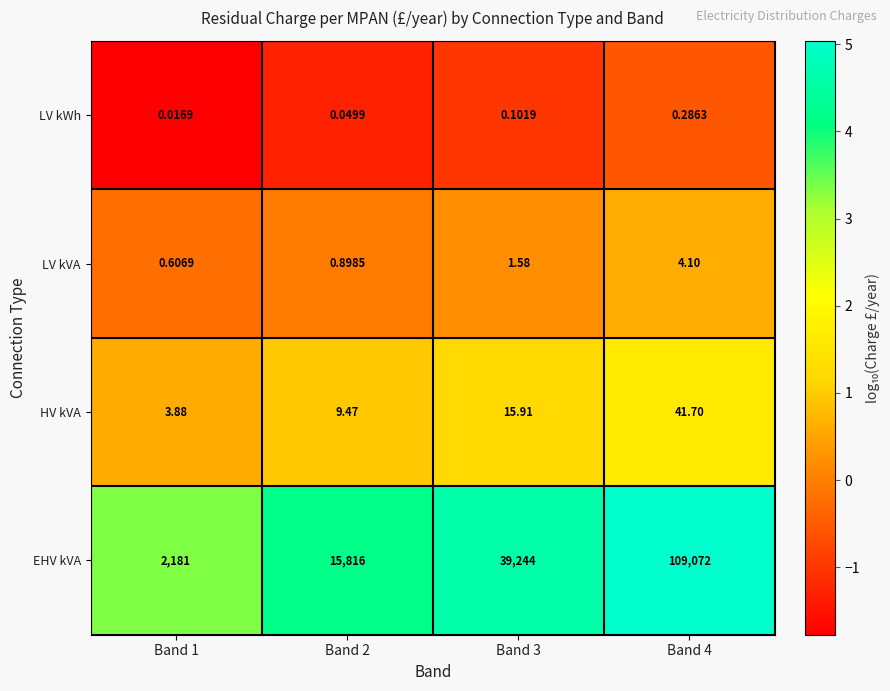

At Band 3, list the series in order from largest to smallest.

EHV kVA, HV kVA, LV kVA, LV kWh